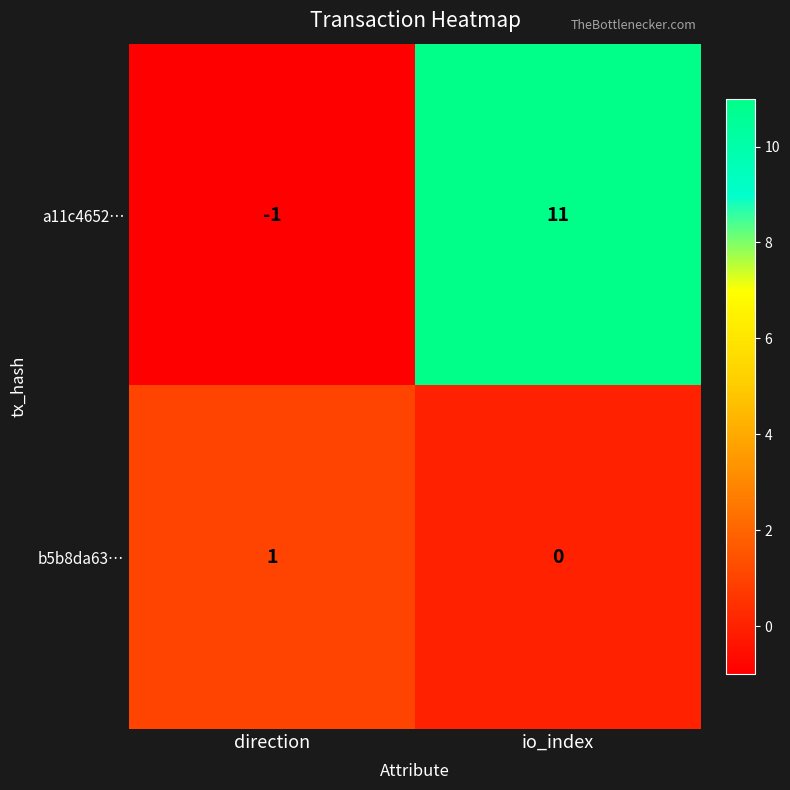

Which series has the largest range (max minus min)?

a11c4652…